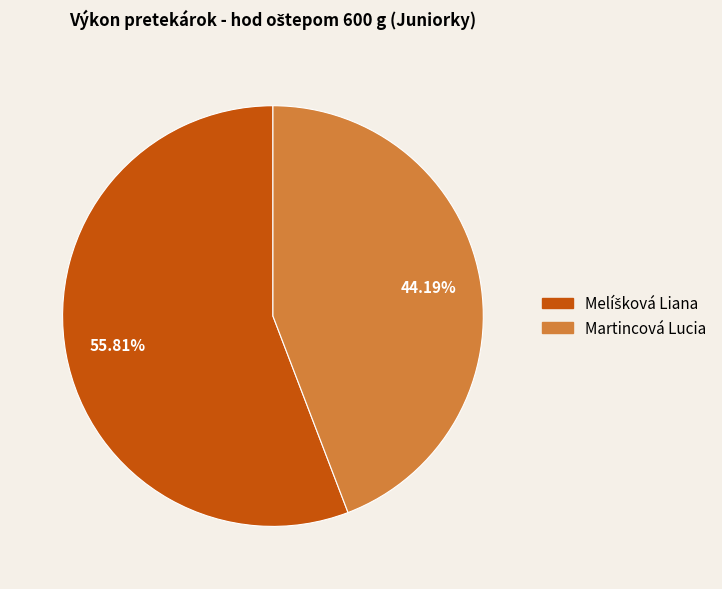

What is the smallest slice in the pie chart?

Martincová Lucia